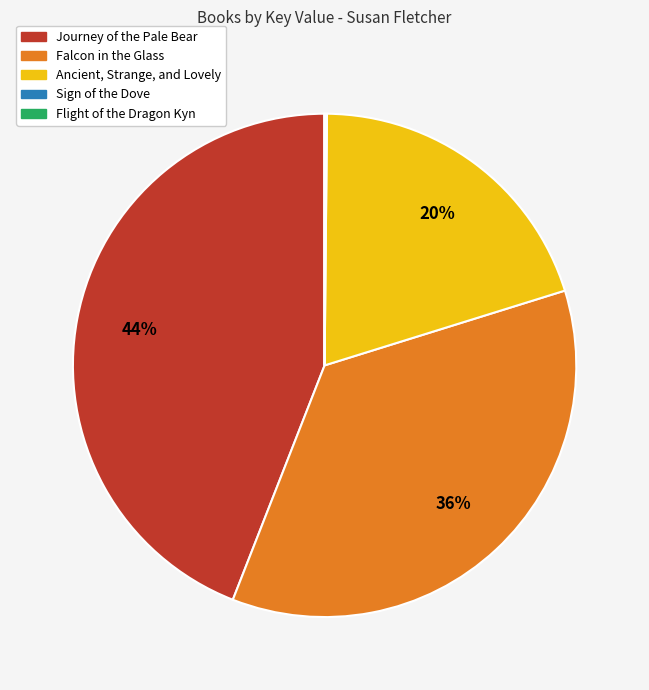

To the nearest percent, what portion does Ancient, Strange, and Lovely represent?

20%